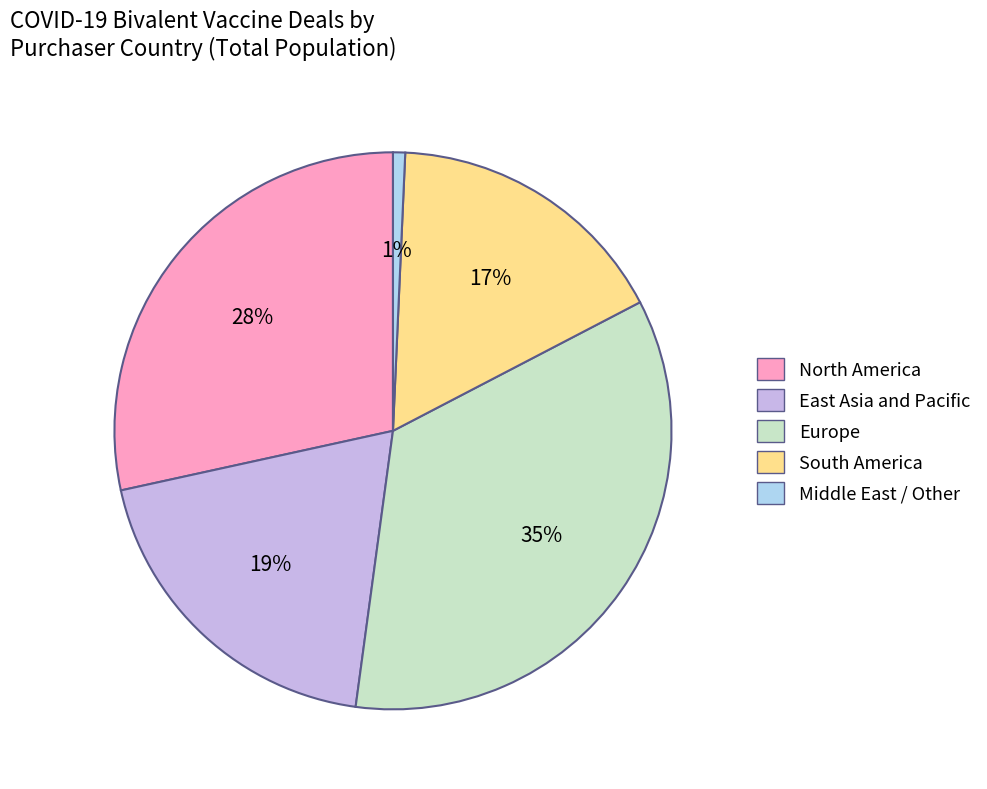

To the nearest percent, what is the difference between the largest and smallest slice percentages?

34%